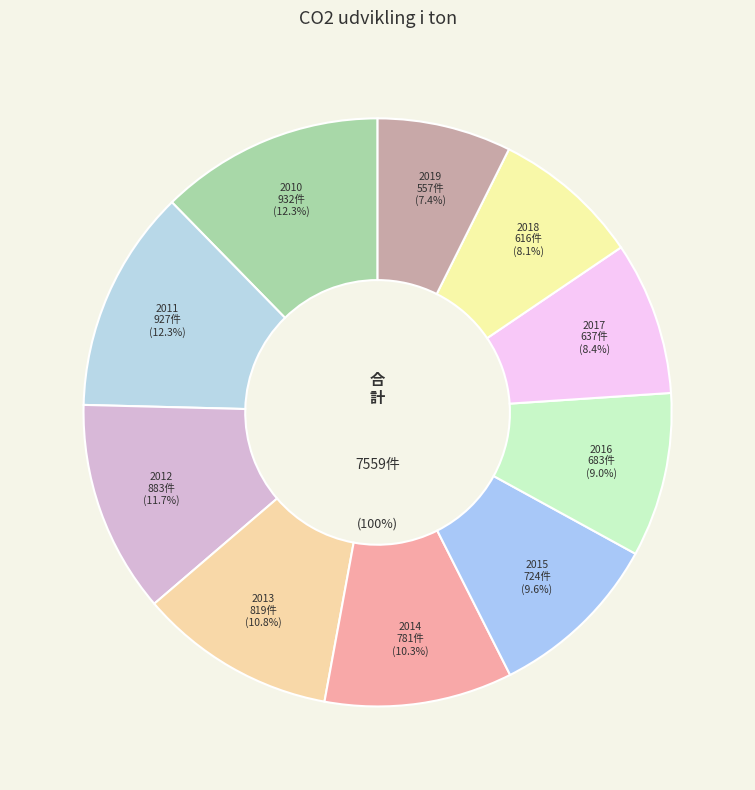

To the nearest percent, what is the combined percentage of 2019 and 2010?

20%